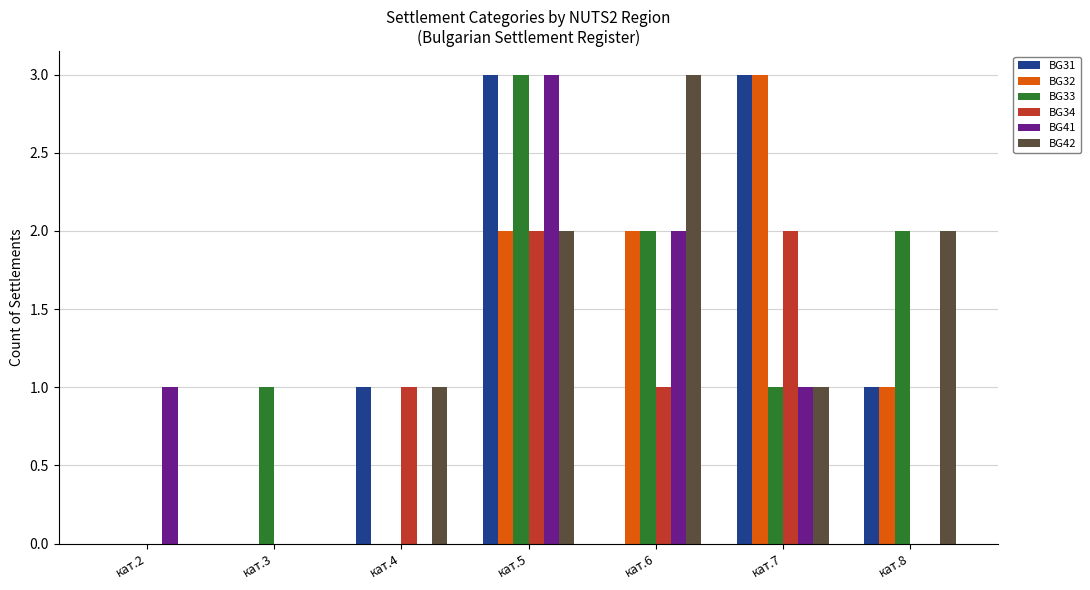

Reading left to right, transcribe all the data shown in this chart.

BG31: кат.2=0	кат.3=0	кат.4=1	кат.5=3	кат.6=0	кат.7=3	кат.8=1
BG32: кат.2=0	кат.3=0	кат.4=0	кат.5=2	кат.6=2	кат.7=3	кат.8=1
BG33: кат.2=0	кат.3=1	кат.4=0	кат.5=3	кат.6=2	кат.7=1	кат.8=2
BG34: кат.2=0	кат.3=0	кат.4=1	кат.5=2	кат.6=1	кат.7=2	кат.8=0
BG41: кат.2=1	кат.3=0	кат.4=0	кат.5=3	кат.6=2	кат.7=1	кат.8=0
BG42: кат.2=0	кат.3=0	кат.4=1	кат.5=2	кат.6=3	кат.7=1	кат.8=2